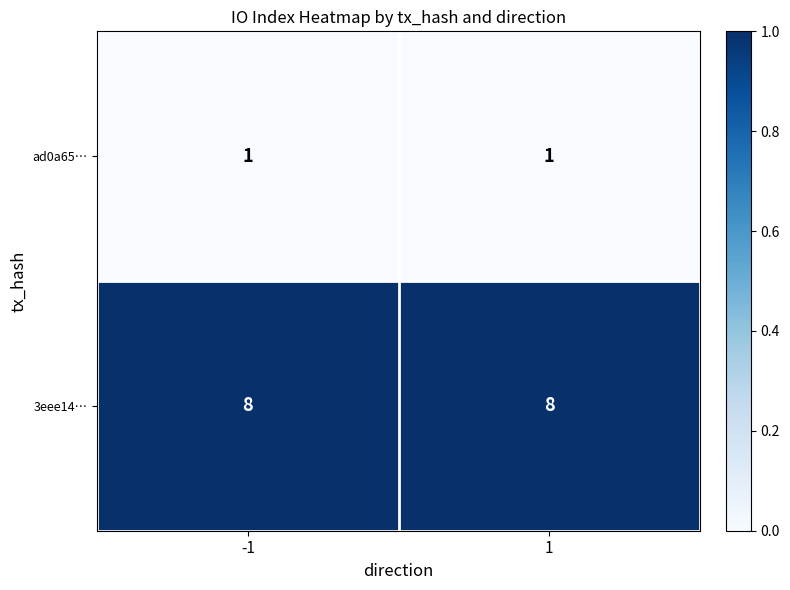

At -1, list the series in order from largest to smallest.

3eee14…, ad0a65…